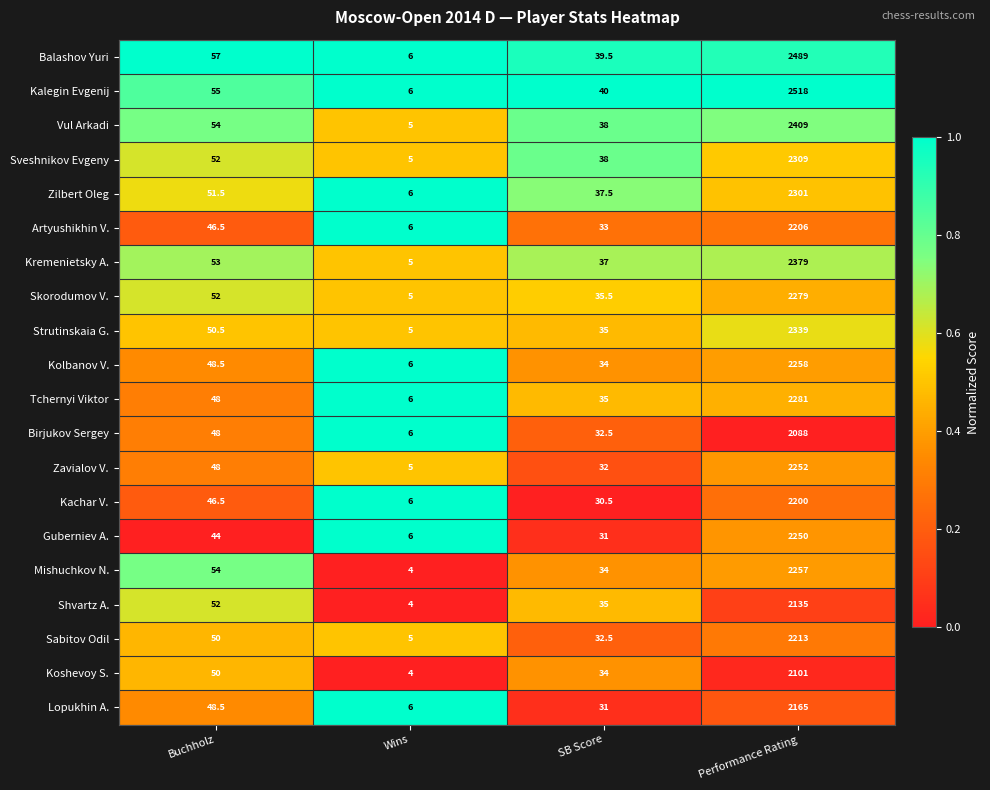

True or false: Mishuchkov N. has a value of 20.3 at SB Score.

False